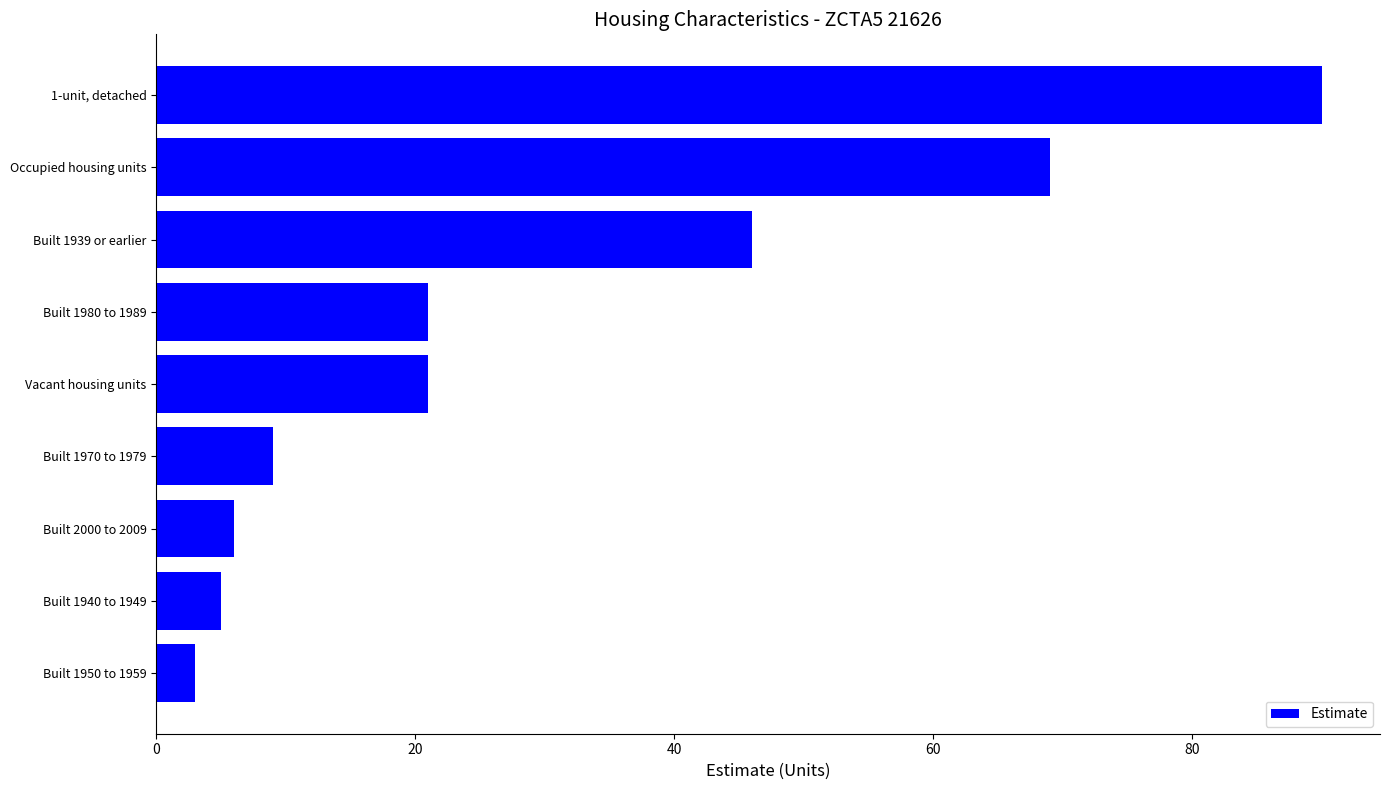

What is the ratio of the value at 1-unit, detached to the value at Vacant housing units?

4.3